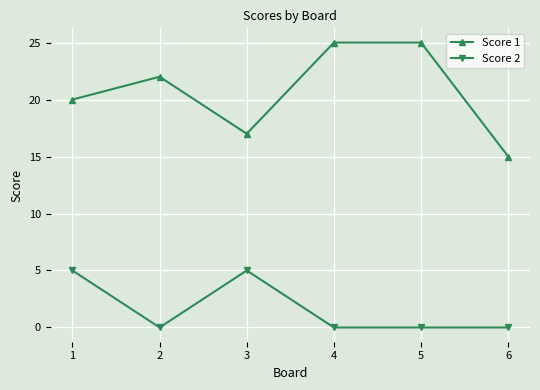

Which series changed the most between 1 and 2?

Score 2